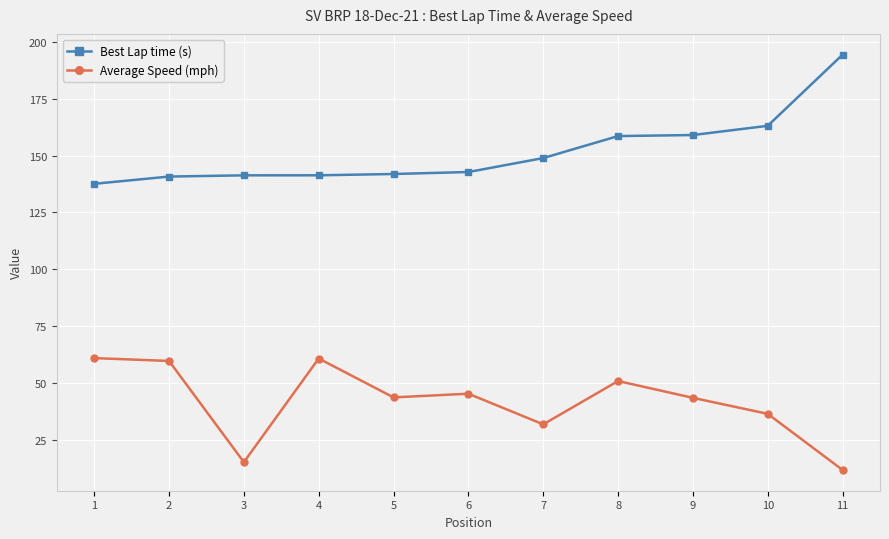

How many data points does each series have?

11